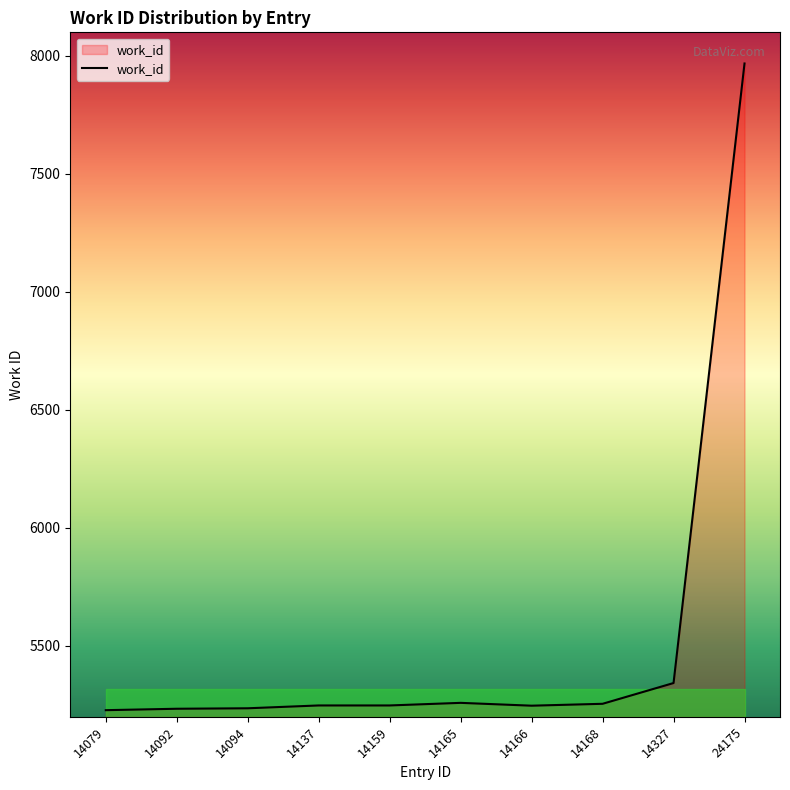

What is the approximate value at 14137?

5248